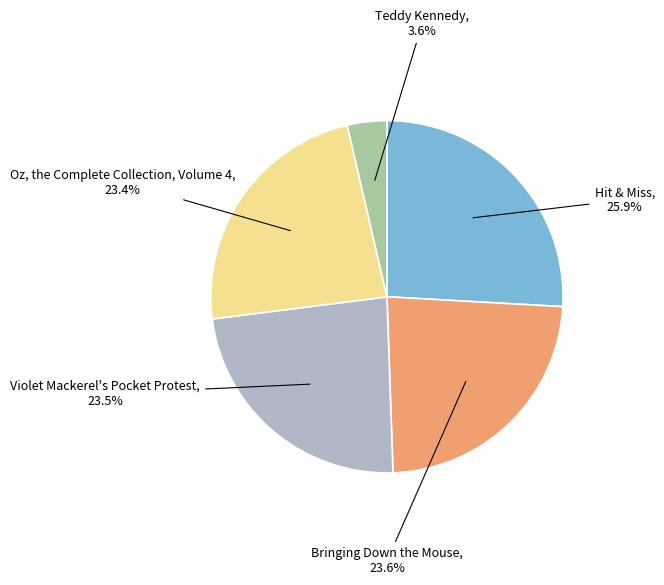

How many segments does this pie chart have?

5